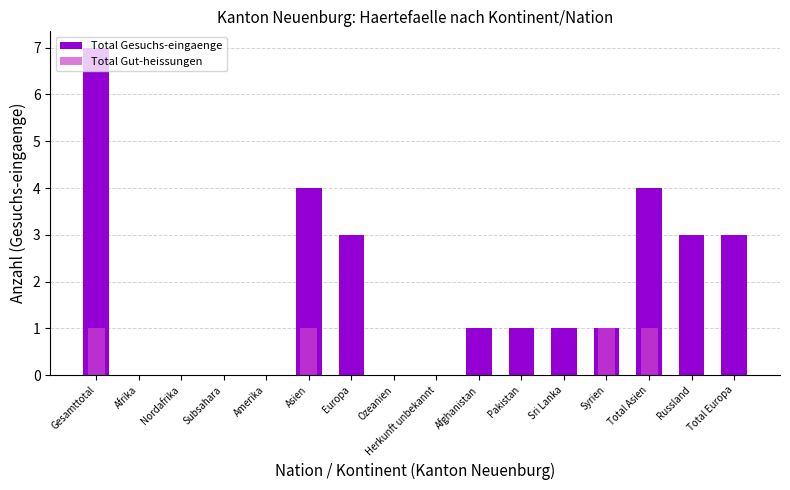

At which category is the sum across all series the highest?

Gesamttotal